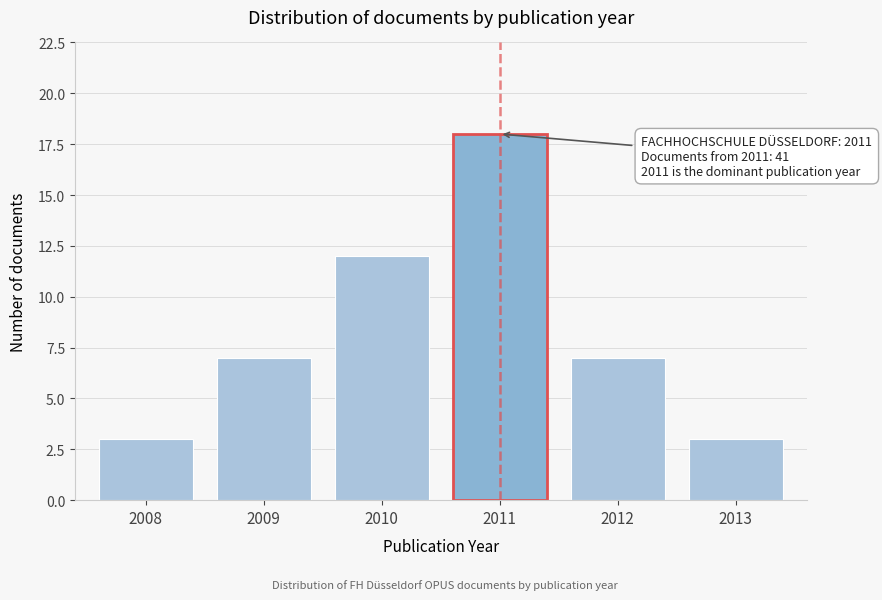

Reading left to right, list all the values displayed in this chart.

2008=3	2009=7	2010=12	2011=18	2012=7	2013=3